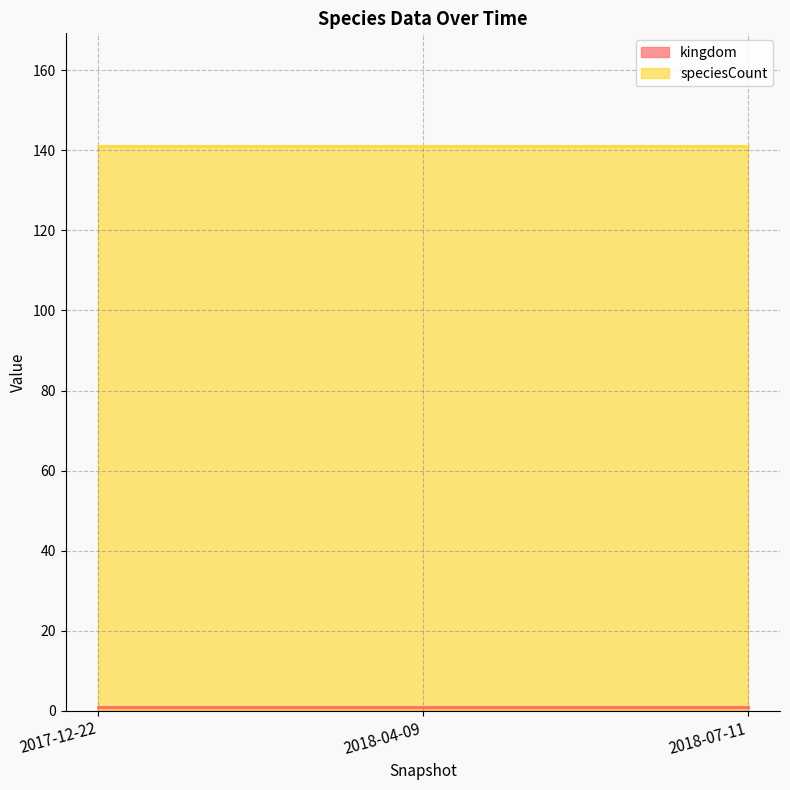

Which series has the largest total across all categories?

speciesCount